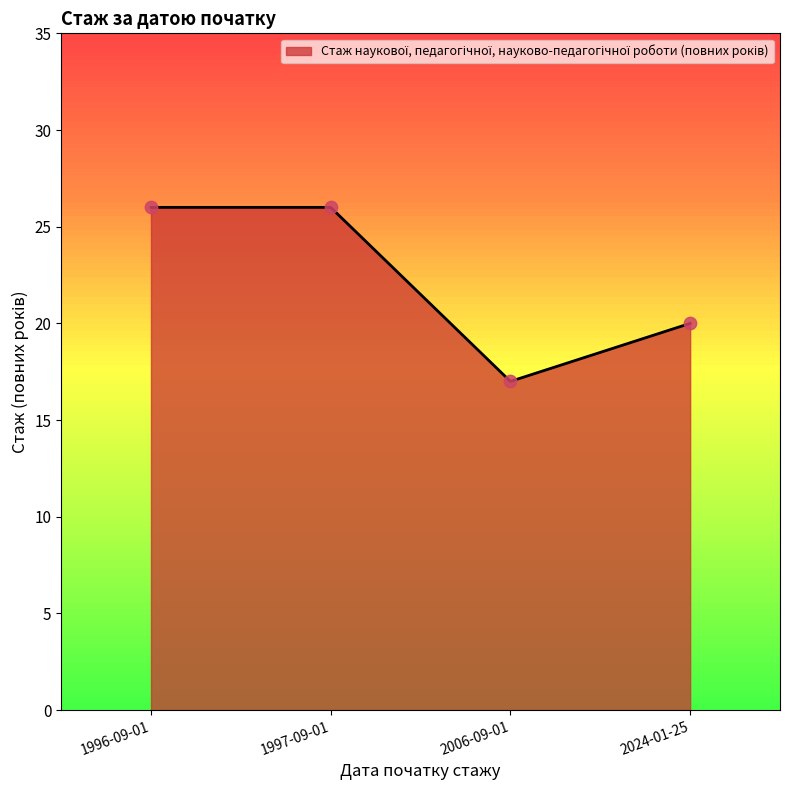

Which has a higher value, 1996-09-01 or 2006-09-01?

1996-09-01